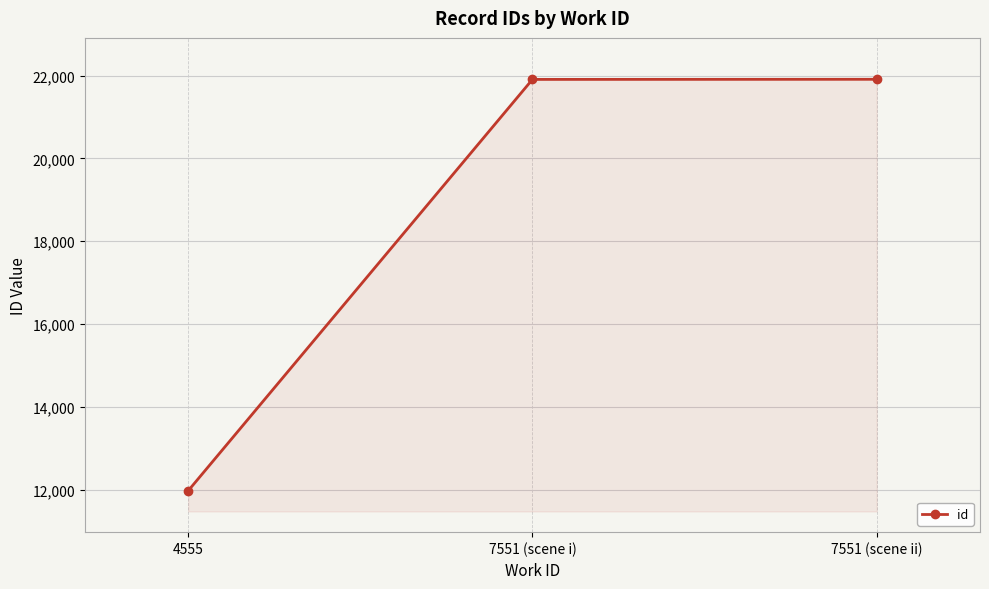

Which has a higher value, 4555 or 7551 (scene i)?

7551 (scene i)